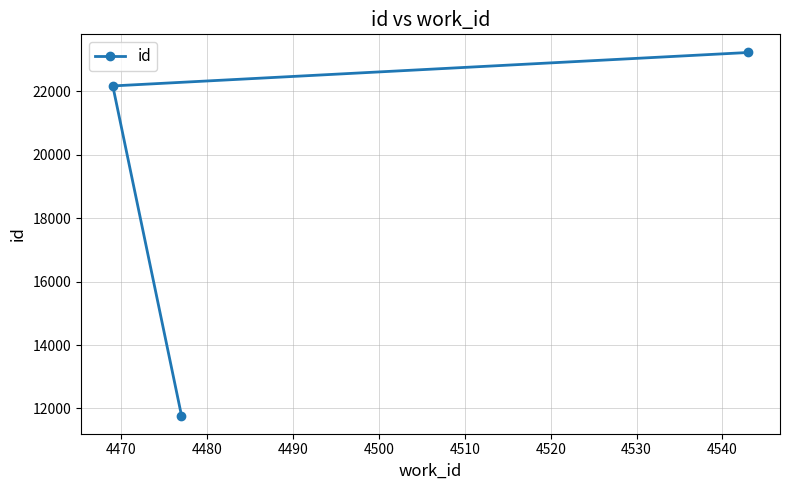

Which has a higher value, 4470 or 4460?

4470